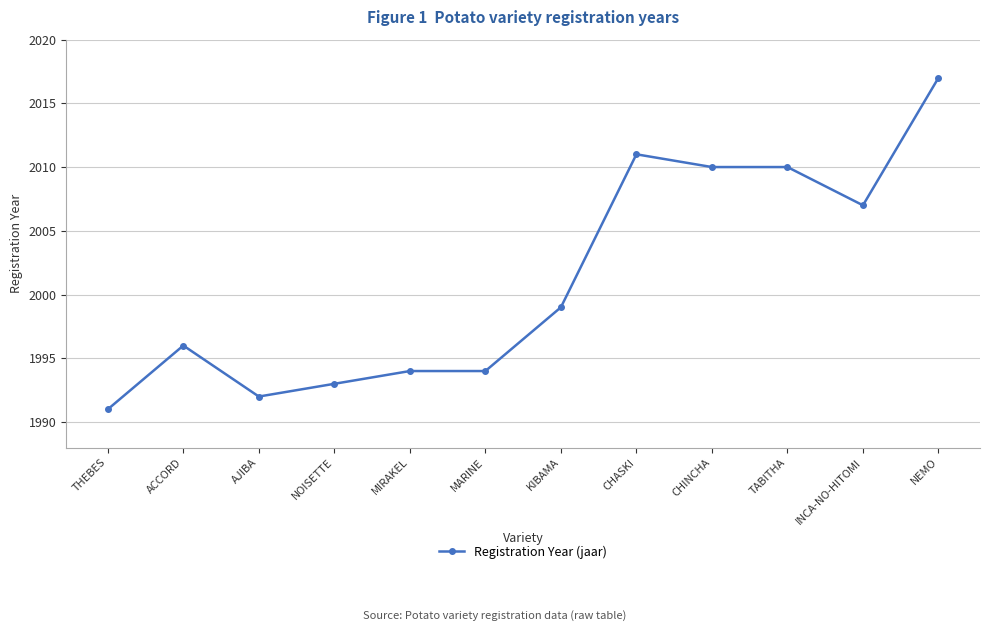

Reading right to left, transcribe all the data shown in this chart.

NEMO=2017	INCA-NO-HITOMI=2007	TABITHA=2010	CHINCHA=2010	CHASKI=2011	KIBAMA=1999	MARINE=1994	MIRAKEL=1994	NOISETTE=1993	AJIBA=1992	ACCORD=1996	THEBES=1991